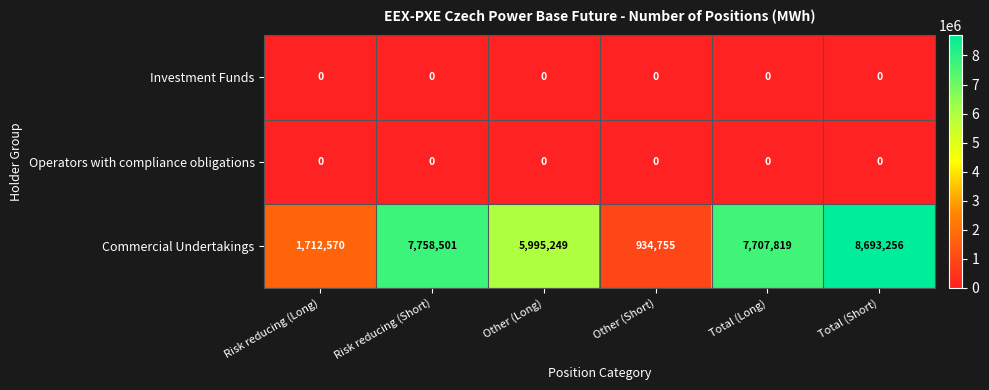

Reading left to right, list all the values displayed in this chart.

Investment Funds: Risk reducing (Long)=0	Risk reducing (Short)=0	Other (Long)=0	Other (Short)=0	Total (Long)=0	Total (Short)=0
Operators with compliance obligations: Risk reducing (Long)=0	Risk reducing (Short)=0	Other (Long)=0	Other (Short)=0	Total (Long)=0	Total (Short)=0
Commercial Undertakings: Risk reducing (Long)=1712570	Risk reducing (Short)=7758501	Other (Long)=5995249	Other (Short)=934755	Total (Long)=7707819	Total (Short)=8693256